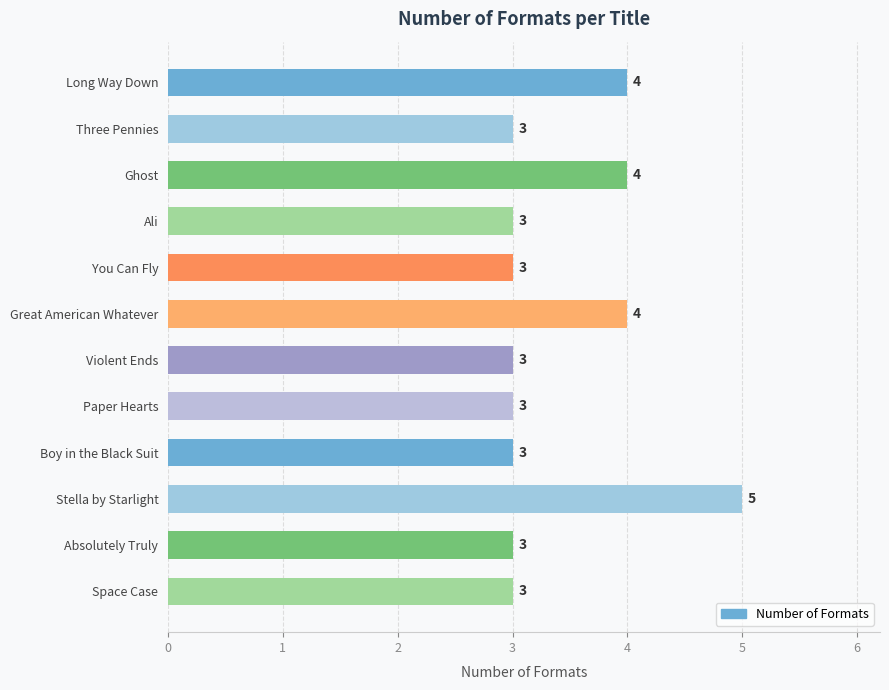

What is the greatest value displayed?

5